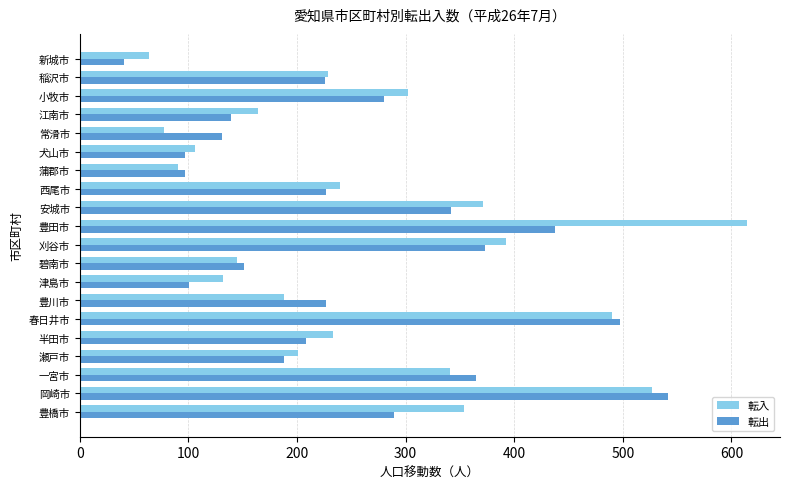

At which label does 転出 reach its minimum?

新城市